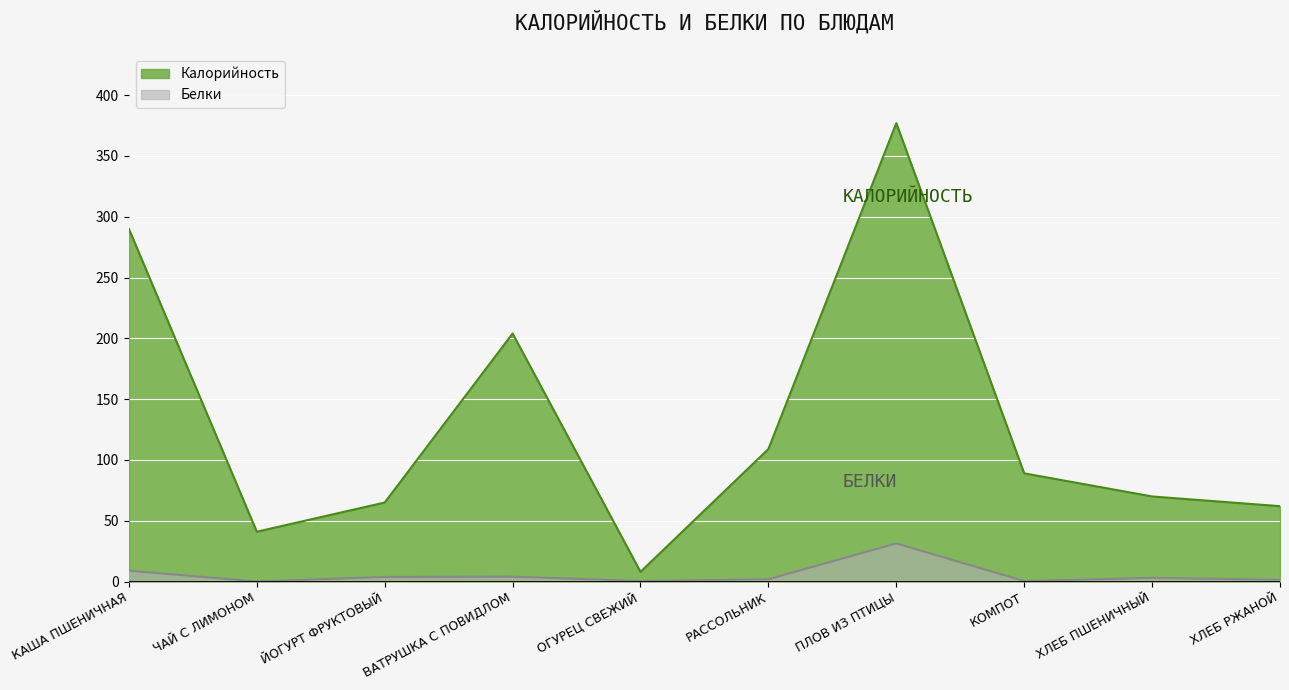

Rank the series at ЙОГУРТ ФРУКТОВЫЙ from highest to lowest value.

Калорийность, Белки